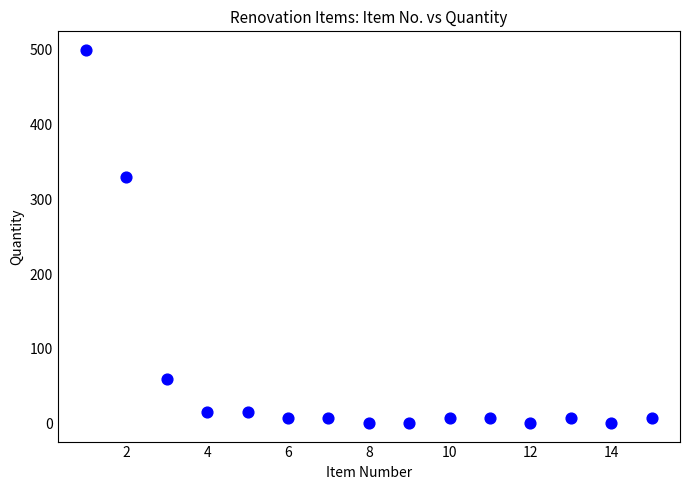

What Y value in the scatter plot is closest to 250?

330